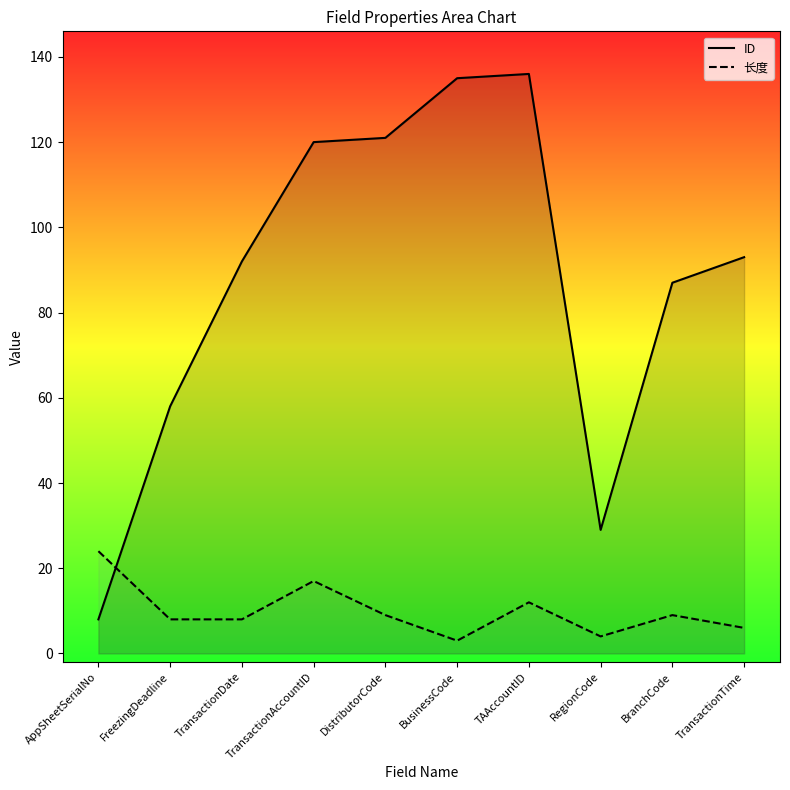

Where is ID nearest to the value 72?

FreezingDeadline